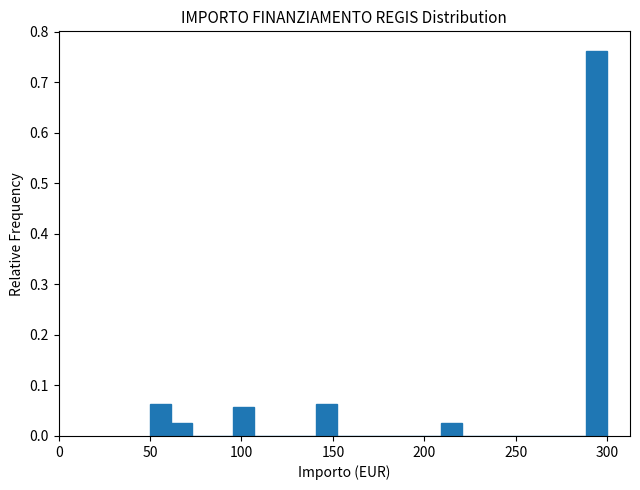

Around what value on the x-axis is the tallest bar? Give the approximate position of its centre, as read against the axis.

295